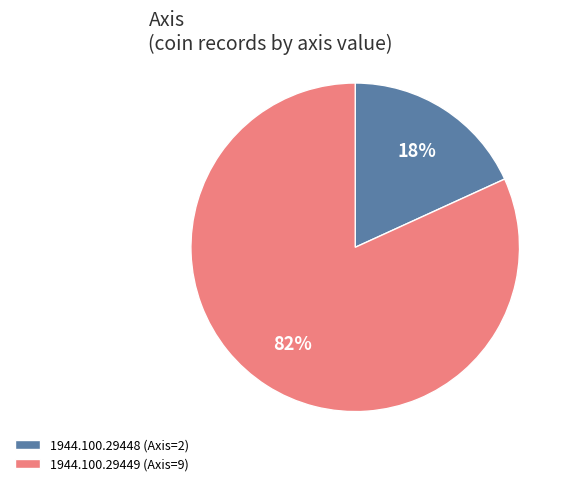

Which has a higher value, 1944.100.29449 (Axis=9) or 1944.100.29448 (Axis=2)?

1944.100.29449 (Axis=9)